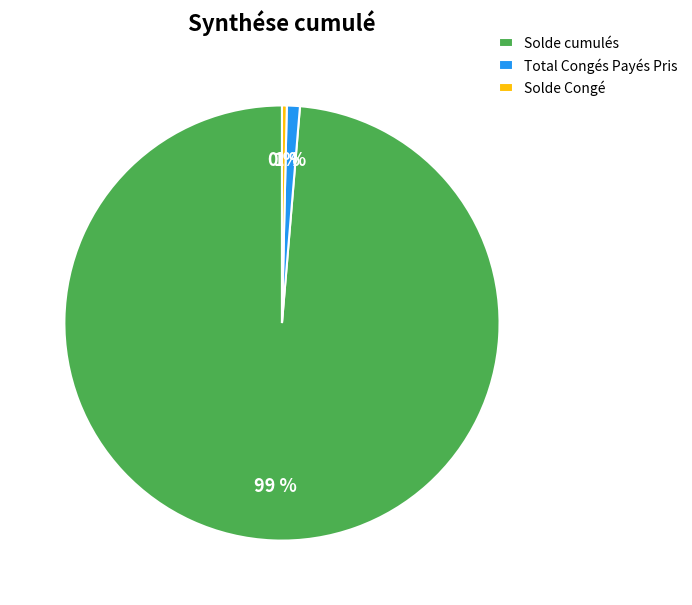

Which slice represents more than half of the pie?

Solde cumulés